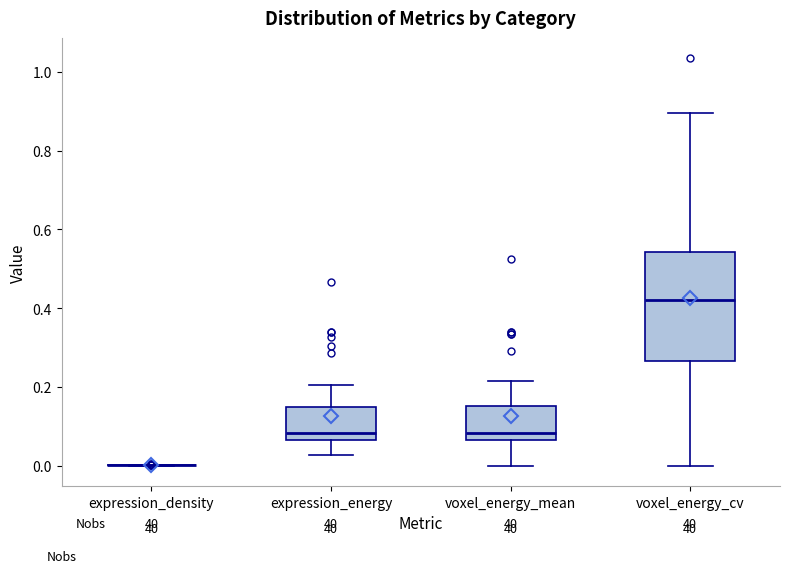

Reading left to right, read every box against the y-axis: the position of its median line, the range the box covers, and the ends of its whiskers. The values are not printed on the chart, so give them approximately, as read against the axis.

expression_density: box collapsed to a line at 0.00, whiskers 0.00 to 0.00
expression_energy: median 0.08, box 0.06 to 0.14, whiskers 0.02 to 0.20
voxel_energy_mean: median 0.08, box 0.06 to 0.16, whiskers 0.00 to 0.22
voxel_energy_cv: median 0.42, box 0.26 to 0.54, whiskers 0.00 to 0.90